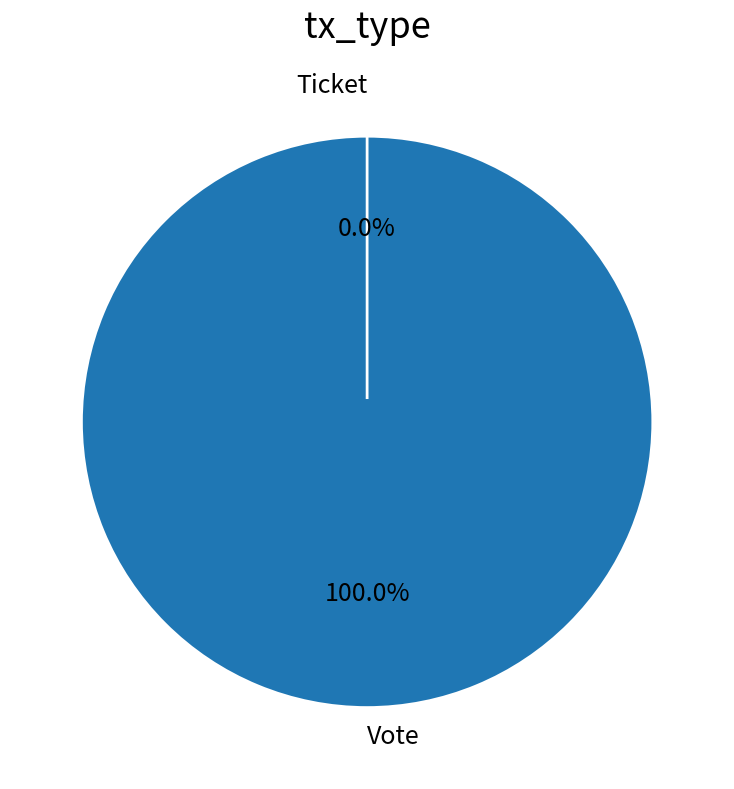

What is the change in value from Vote to Ticket?

-1